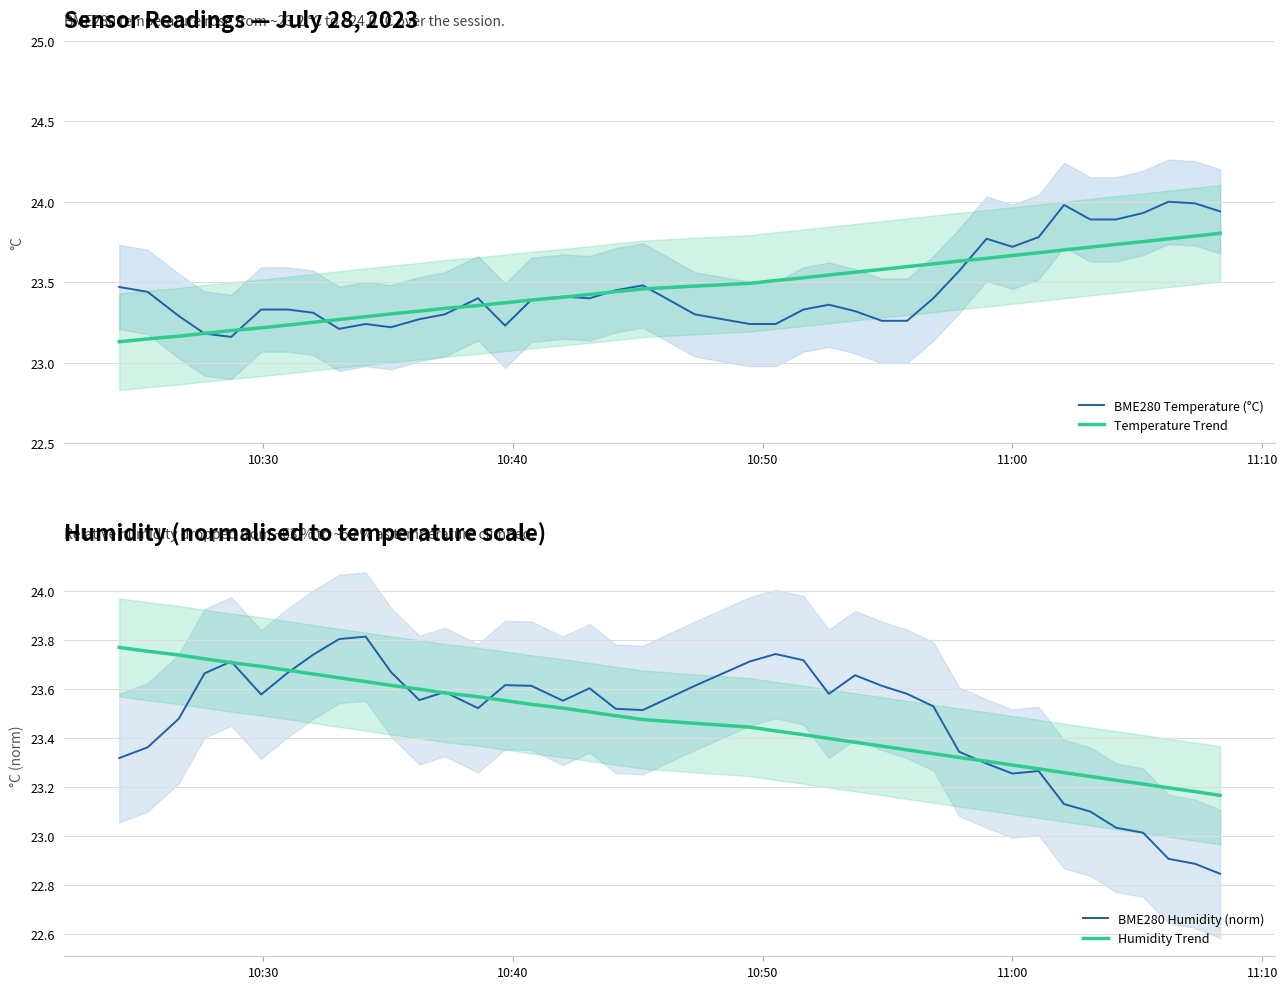

What is the maximum value for BME280 Temperature (°C)?

24.0